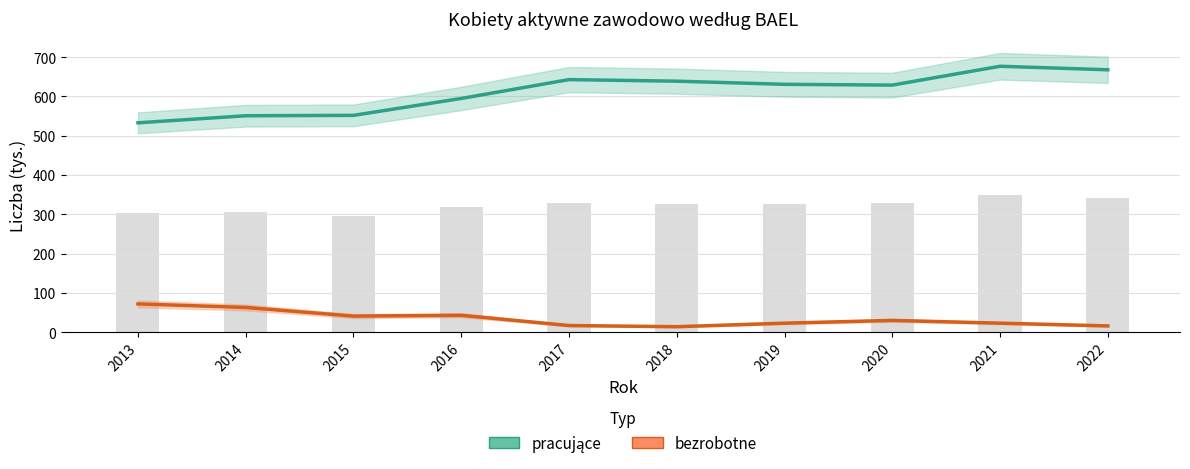

What is the highest value of the pracujące series?

677